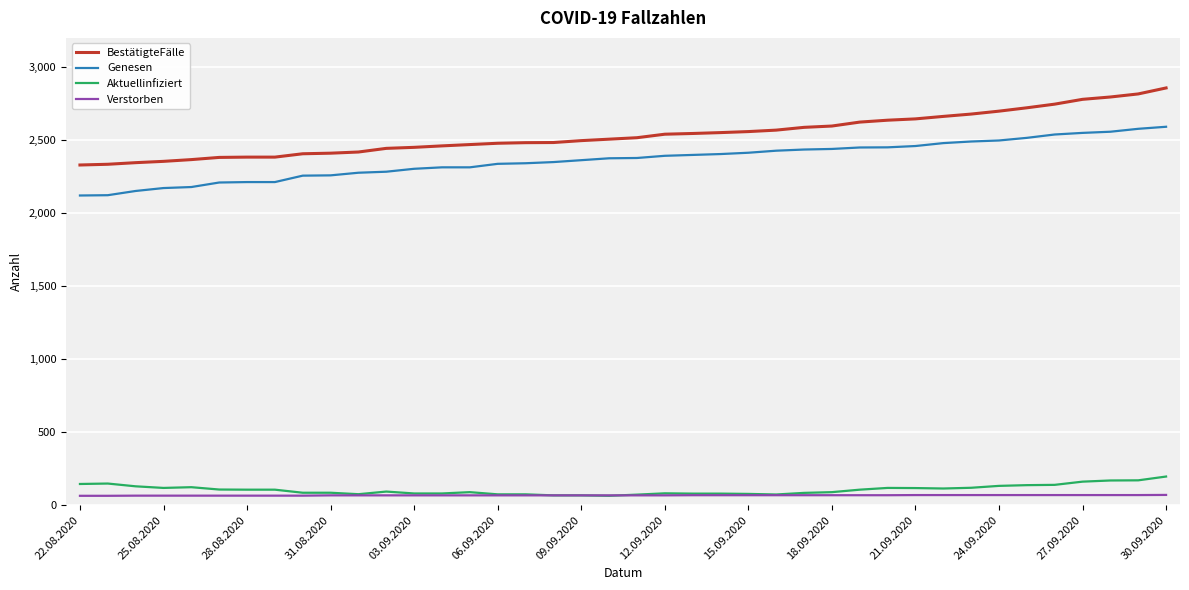

True or false: Genesen and BestätigteFälle cross at least once.

False